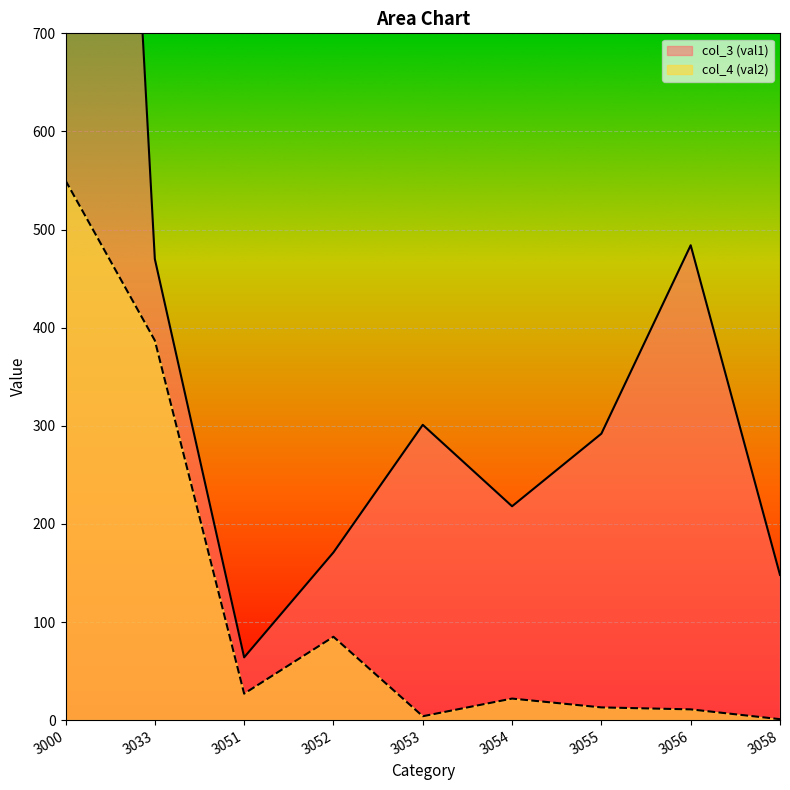

What value does the col_3 (val1) series have at 3058, to the nearest 10?

150